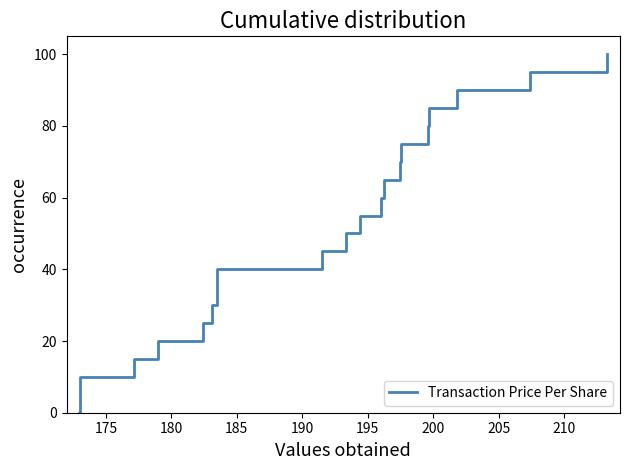

What is the sum of all values?

1050.0